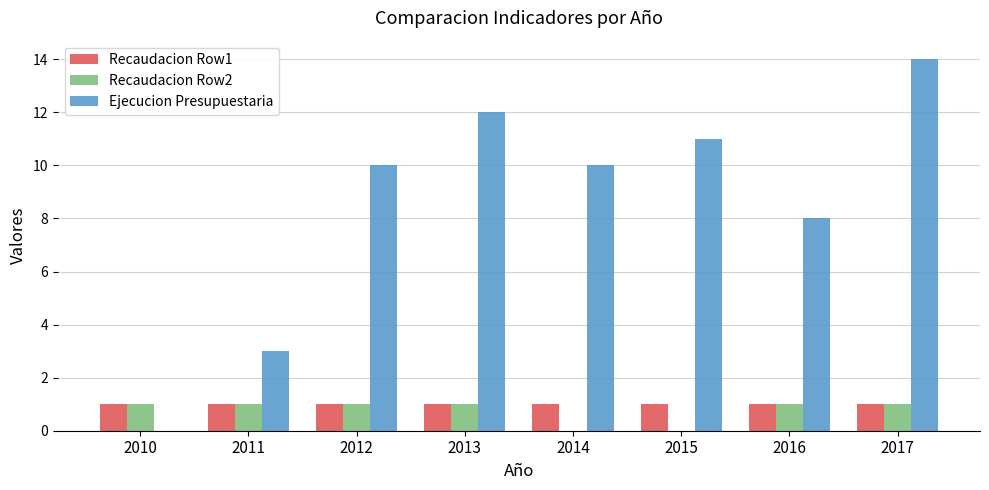

What is the sum of the Recaudacion Row1 values at 2012 and 2017?

2